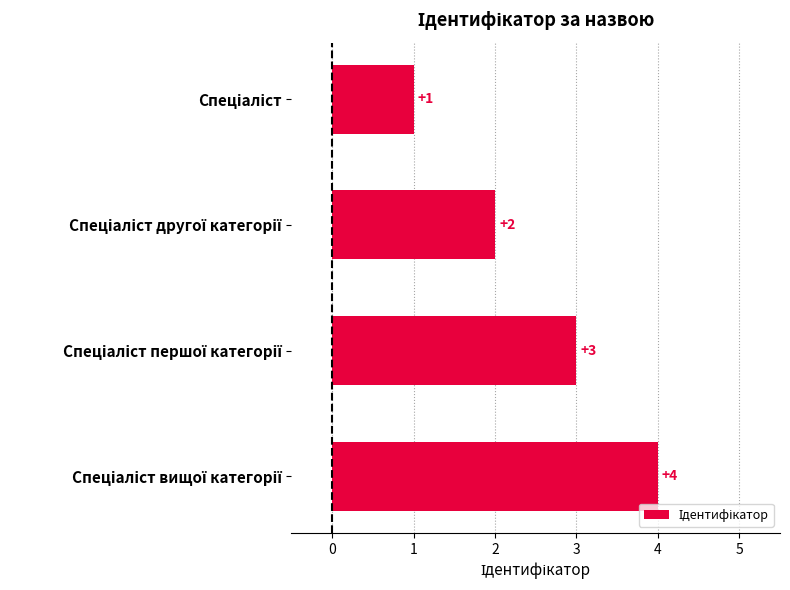

What is the greatest value displayed?

4